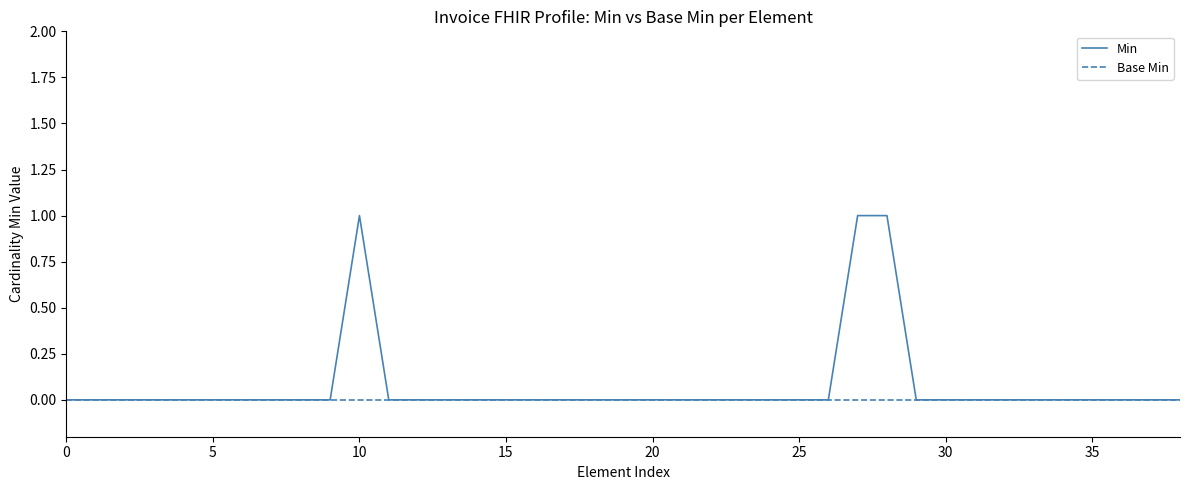

Which series has the widest spread of values?

Min